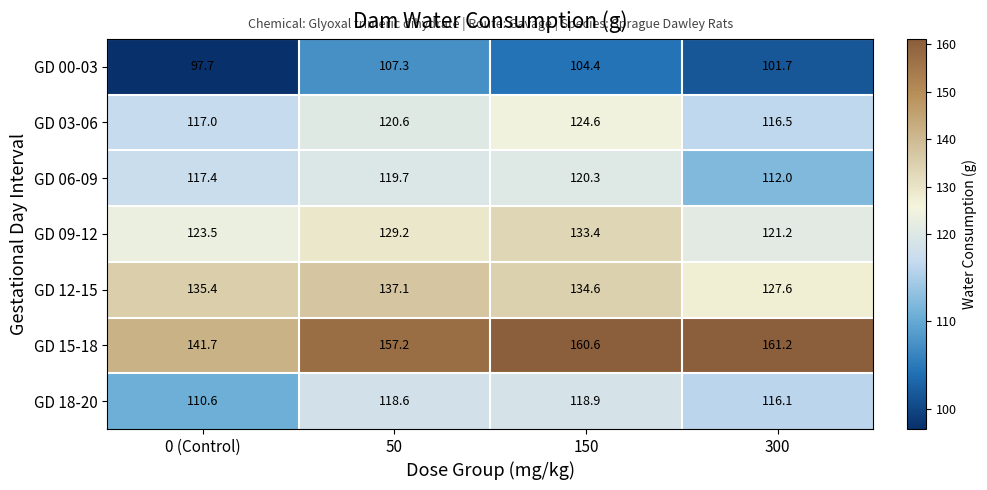

Reading left to right, extract all data points from this chart.

GD 00-03: 97.7	107.3	104.4	101.7
GD 03-06: 117.0	120.6	124.6	116.5
GD 06-09: 117.4	119.7	120.3	112.0
GD 09-12: 123.5	129.2	133.4	121.2
GD 12-15: 135.4	137.1	134.6	127.6
GD 15-18: 141.7	157.2	160.6	161.2
GD 18-20: 110.6	118.6	118.9	116.1